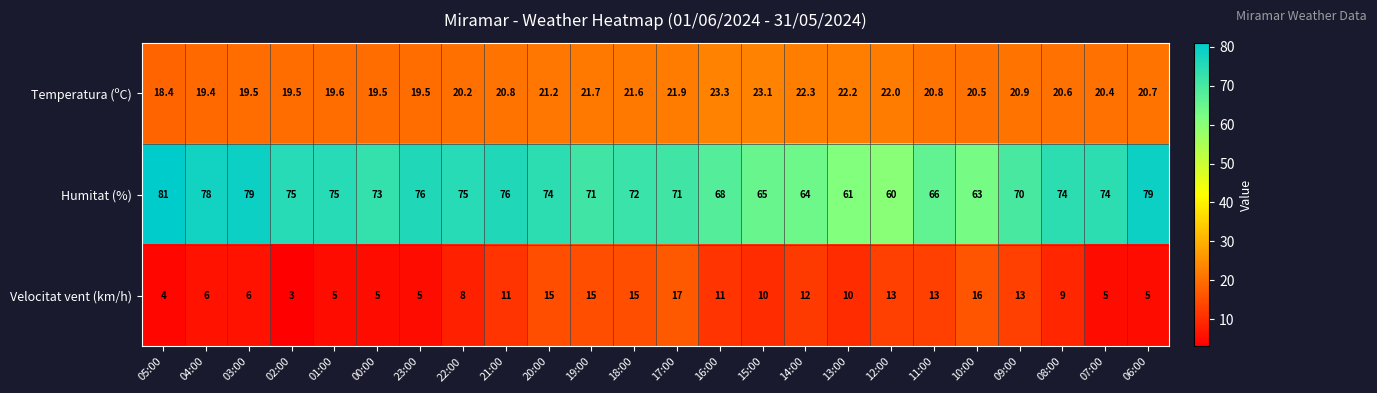

Is it true that Velocitat vent (km/h) equals 13.0 at 12:00?

True